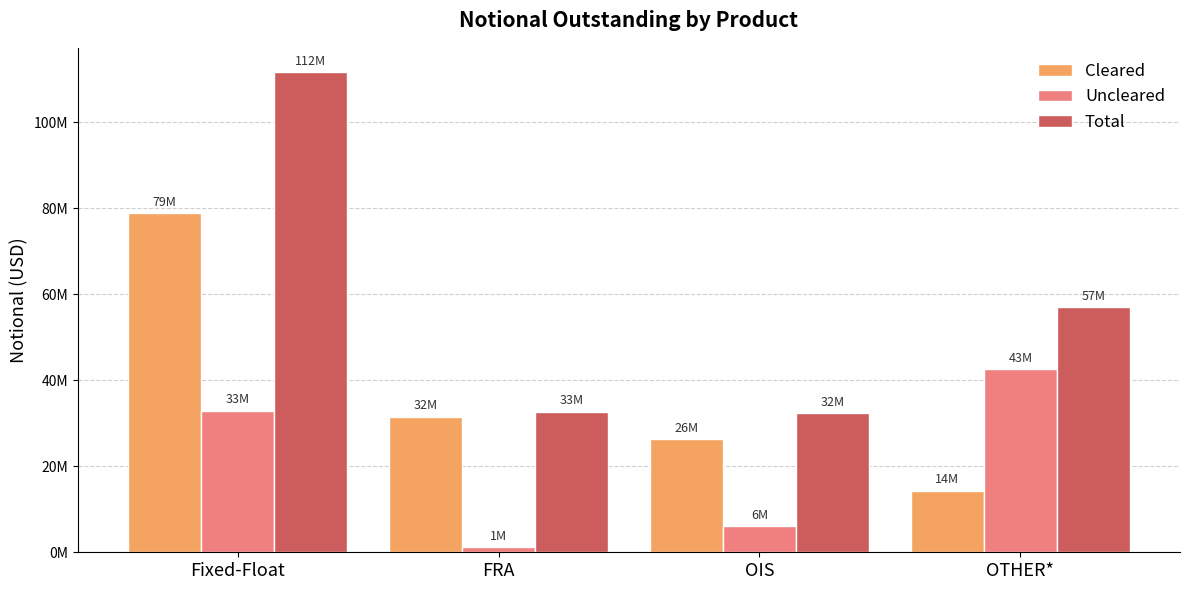

Which category has the highest value in the Cleared series?

Fixed-Float